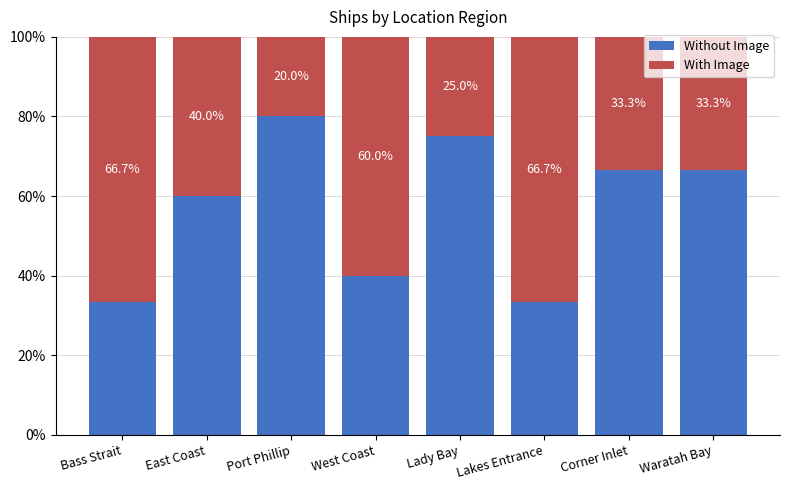

List the series in order of their overall mean, highest first.

Without Image, With Image